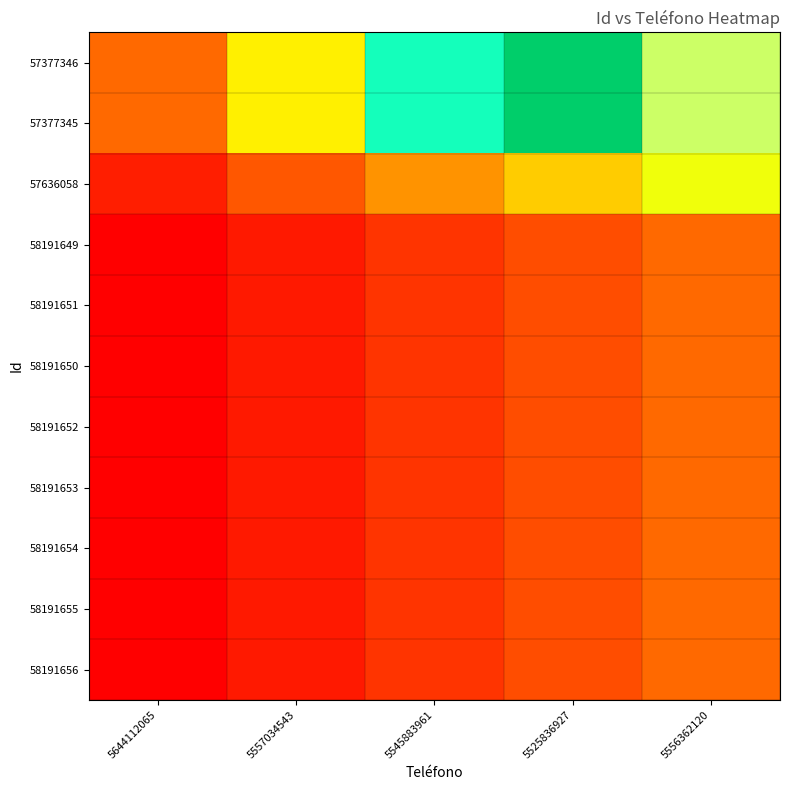

Reading right to left, extract all data points from this chart.

57377346: 5556362120=1.0	5525836927=0.8	5545883961=0.6	5557034543=0.4	5644112065=0.2
57377345: 5556362120=1.0	5525836927=0.8	5545883961=0.6	5557034543=0.4	5644112065=0.2
57636058: 5556362120=0.4	5525836927=0.3	5545883961=0.2	5557034543=0.1	5644112065=0.0
58191649: 5556362120=0.2	5525836927=0.1	5545883961=0.1	5557034543=0.0	5644112065=0.0
58191651: 5556362120=0.2	5525836927=0.1	5545883961=0.1	5557034543=0.0	5644112065=0.0
58191650: 5556362120=0.2	5525836927=0.1	5545883961=0.1	5557034543=0.0	5644112065=0.0
58191652: 5556362120=0.2	5525836927=0.1	5545883961=0.1	5557034543=0.0	5644112065=0.0
58191653: 5556362120=0.2	5525836927=0.1	5545883961=0.1	5557034543=0.0	5644112065=0.0
58191654: 5556362120=0.2	5525836927=0.1	5545883961=0.1	5557034543=0.0	5644112065=0.0
58191655: 5556362120=0.2	5525836927=0.1	5545883961=0.1	5557034543=0.0	5644112065=0.0
58191656: 5556362120=0.2	5525836927=0.1	5545883961=0.1	5557034543=0.0	5644112065=0.0